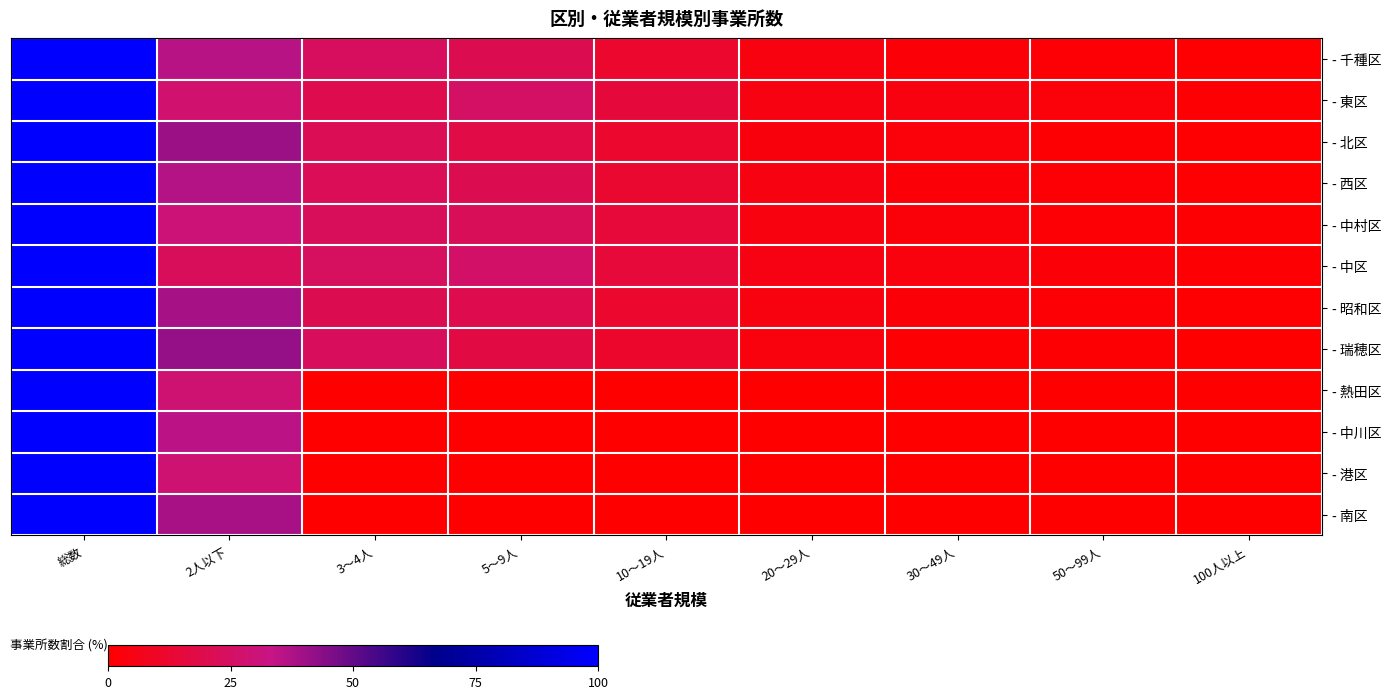

At which category is the sum across all series the highest?

総数